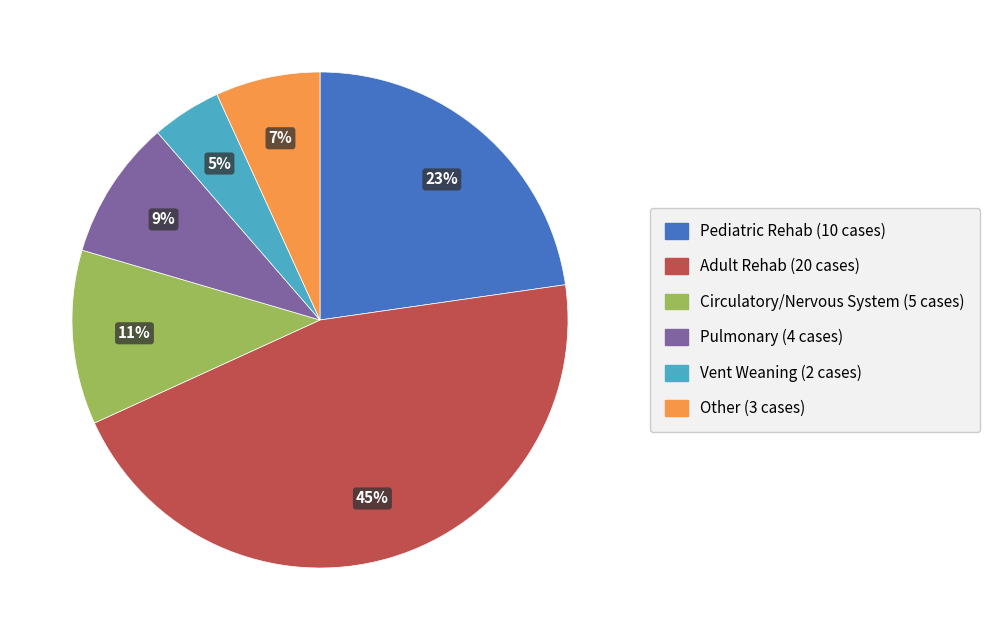

How many slices are in this pie chart?

6